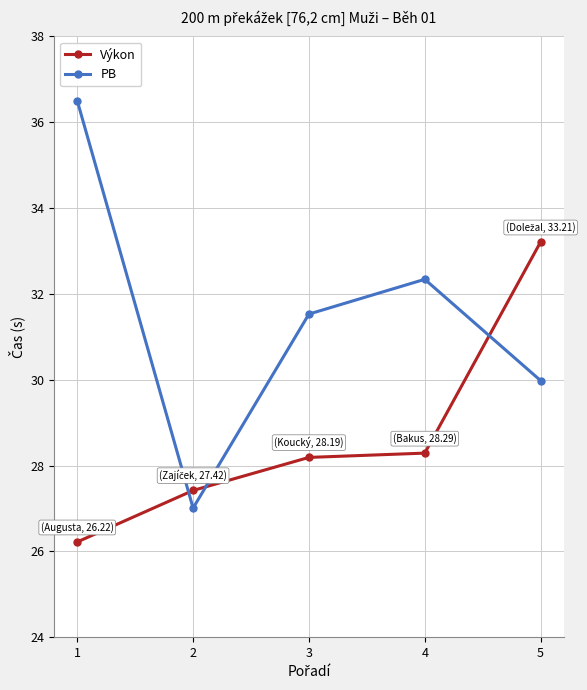

Which series has the largest total across all categories?

PB